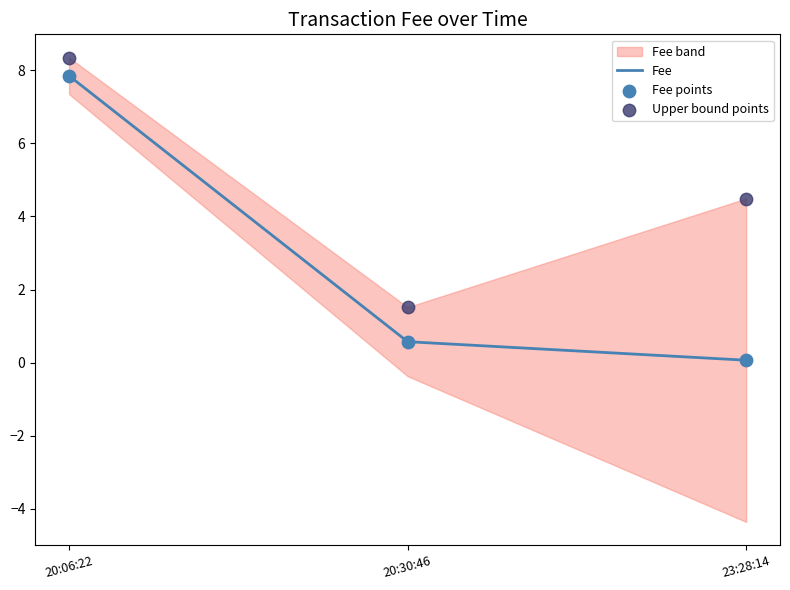

At how many categories does at least one series exceed 6?

1